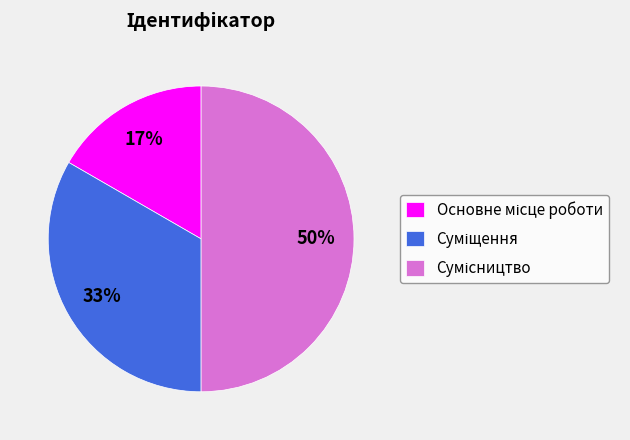

Count the number of slices in the pie.

3